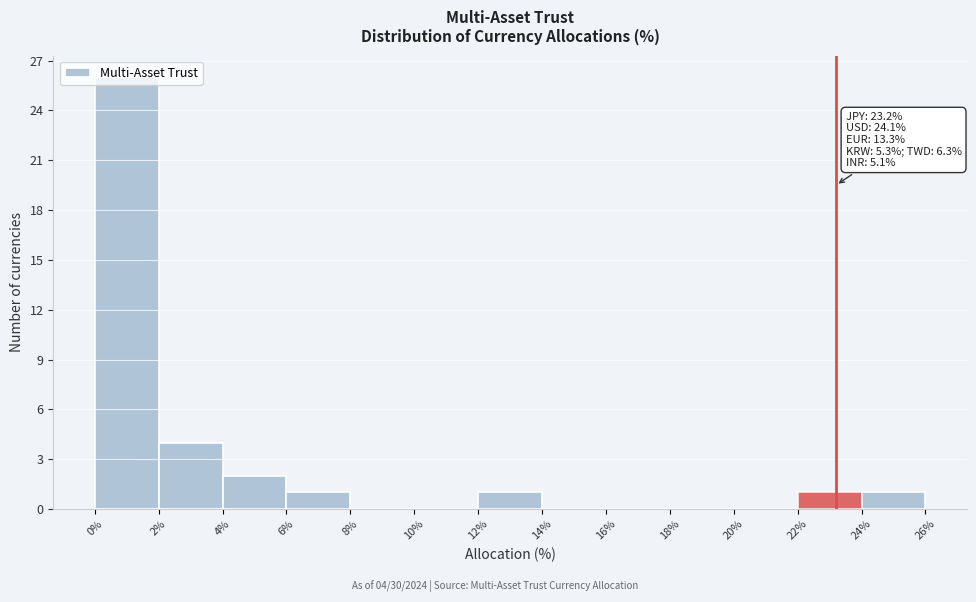

Which range on the x-axis has the tallest bar?

0% to 2%